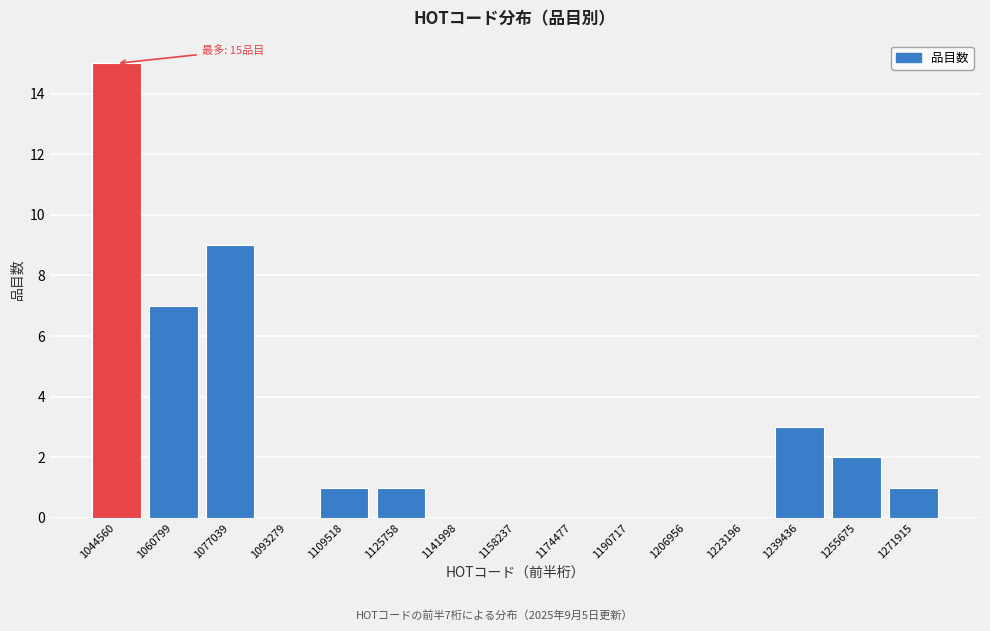

Reading left to right, list all the values displayed in this chart.

1044560=15	1060799=7	1077039=9	1093279=0	1109518=1	1125758=1	1141998=0	1158237=0	1174477=0	1190717=0	1206956=0	1223196=0	1239436=3	1255675=2	1271915=1